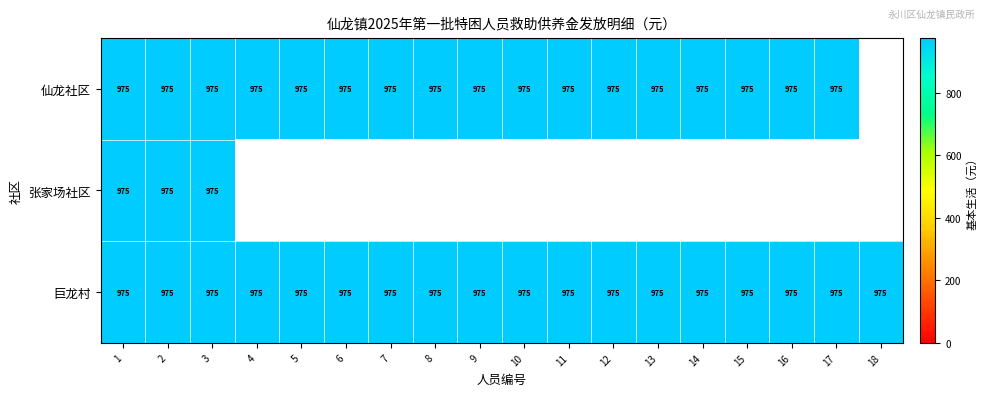

List the series in order of their peak value, lowest first.

仙龙社区, 张家场社区, 巨龙村